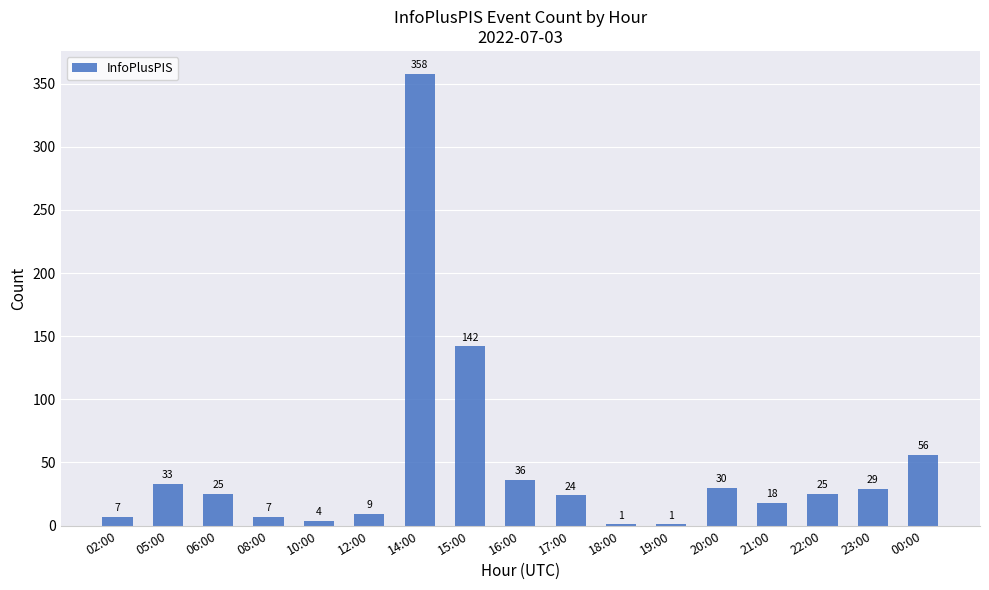

Approximately how many times larger is the value at 10:00 compared to 18:00?

4.0